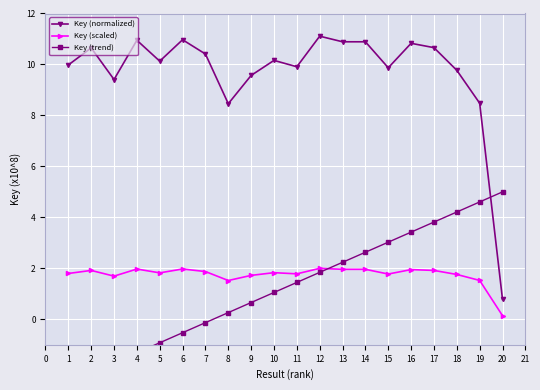

What is the highest value of the Key (normalized) series?

11.1